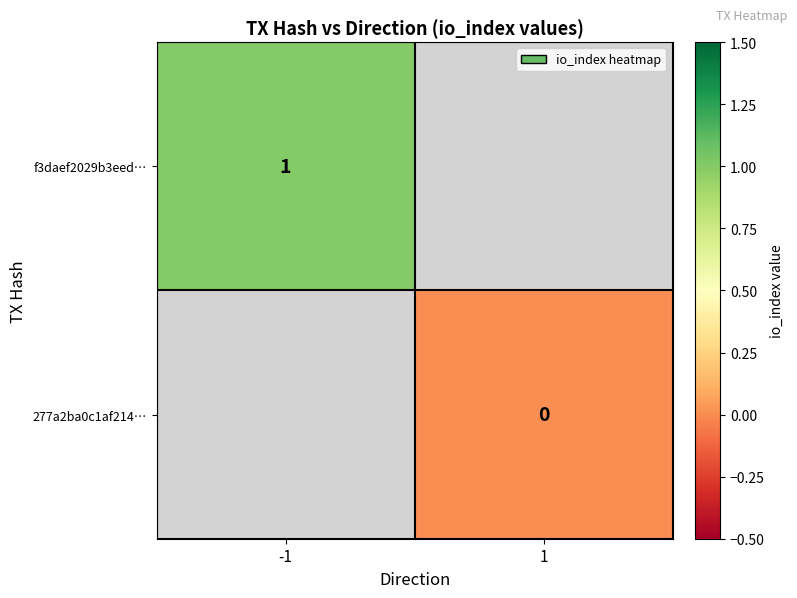

True or false: f3daef2029b3eed… has a value of 1.5 at -1.

False